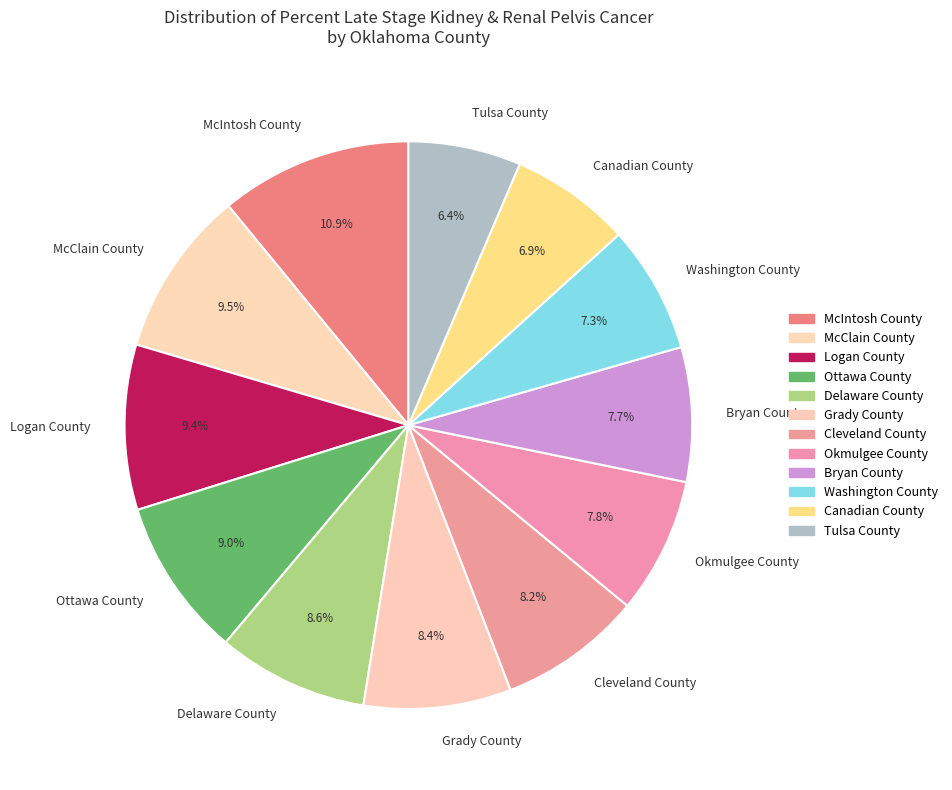

To the nearest percent, what is the average slice percentage?

8%